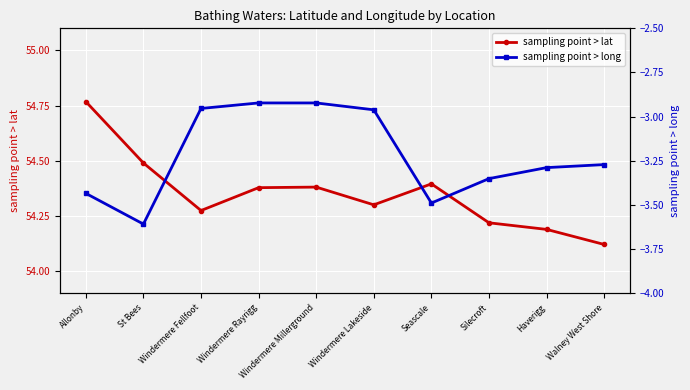

How many data points in sampling point > long are less than -3?

6